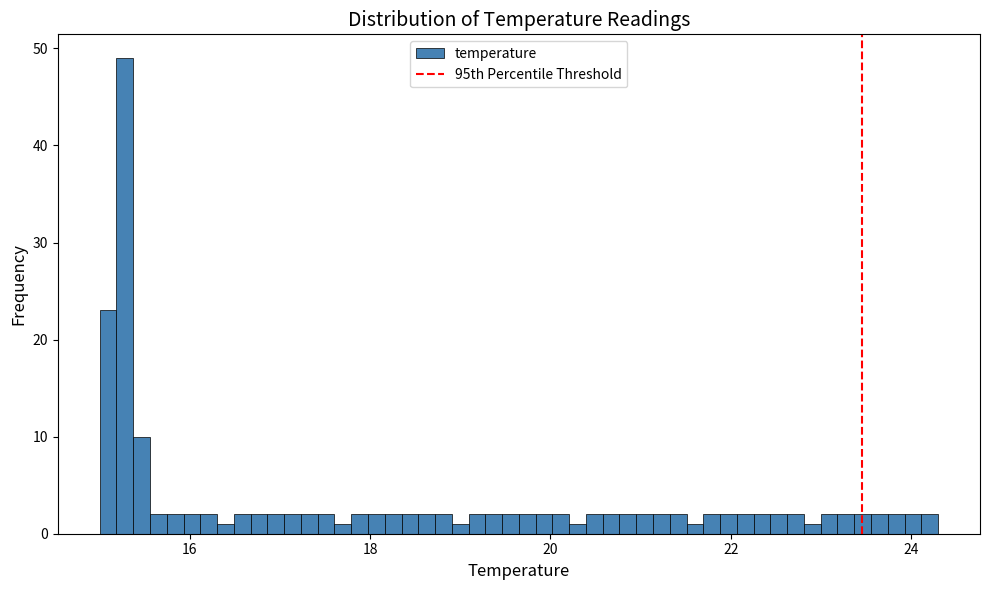

Around what value on the x-axis is the tallest bar? Give the approximate position of its centre, as read against the axis.

15.2